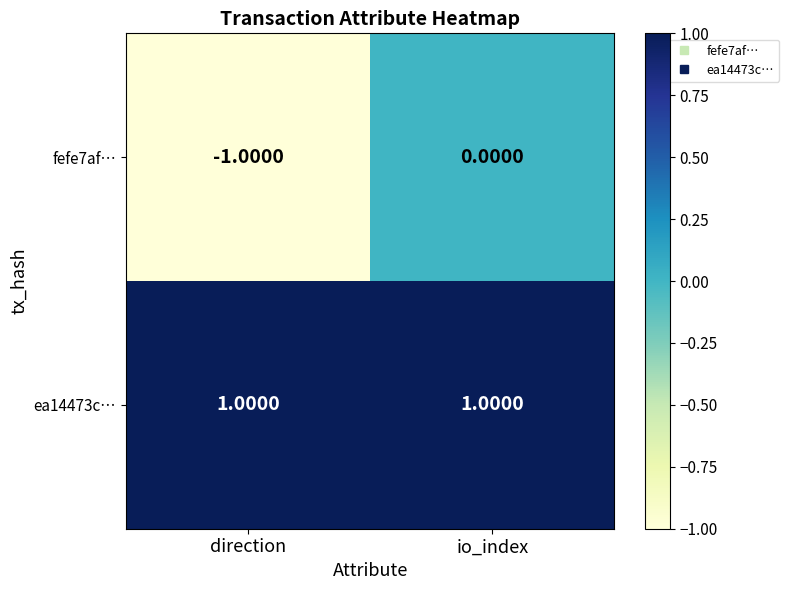

List the series in order of their overall mean, highest first.

ea14473c…, fefe7af…